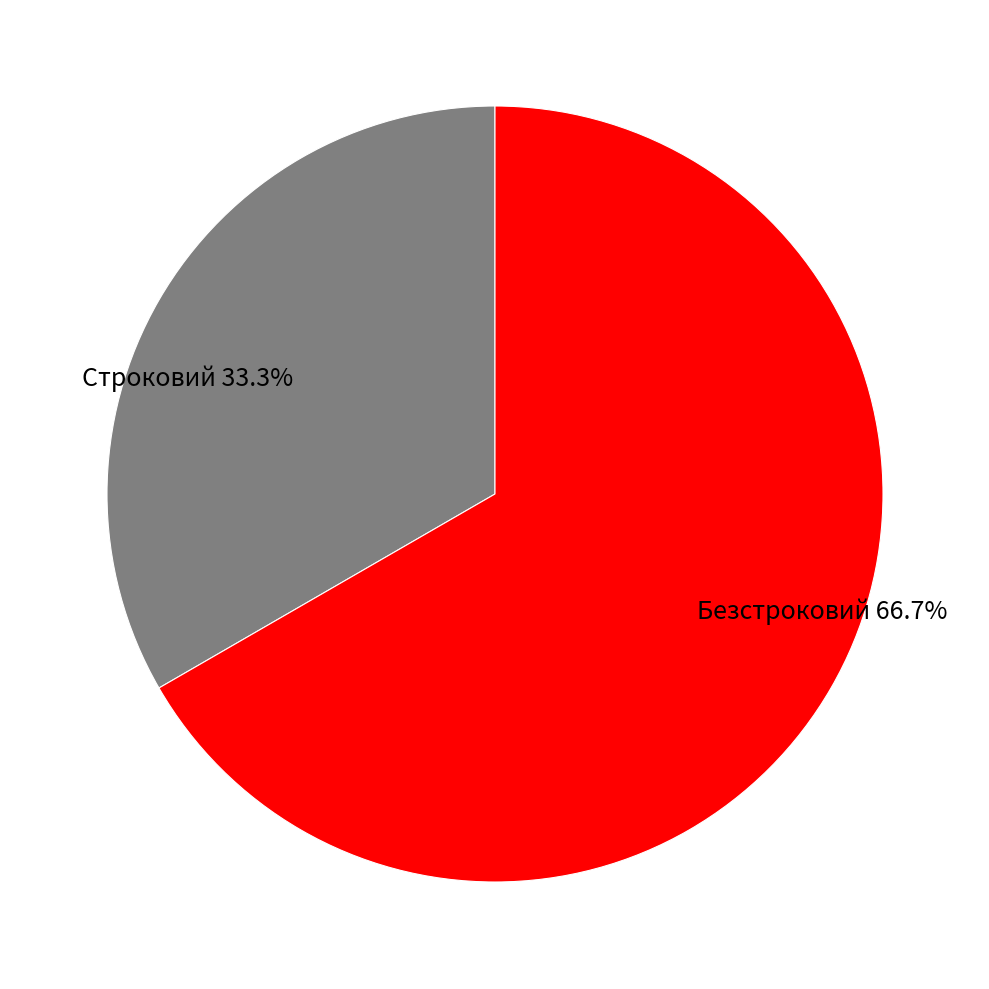

How much of the chart is everything except Безстроковий?

33.3%